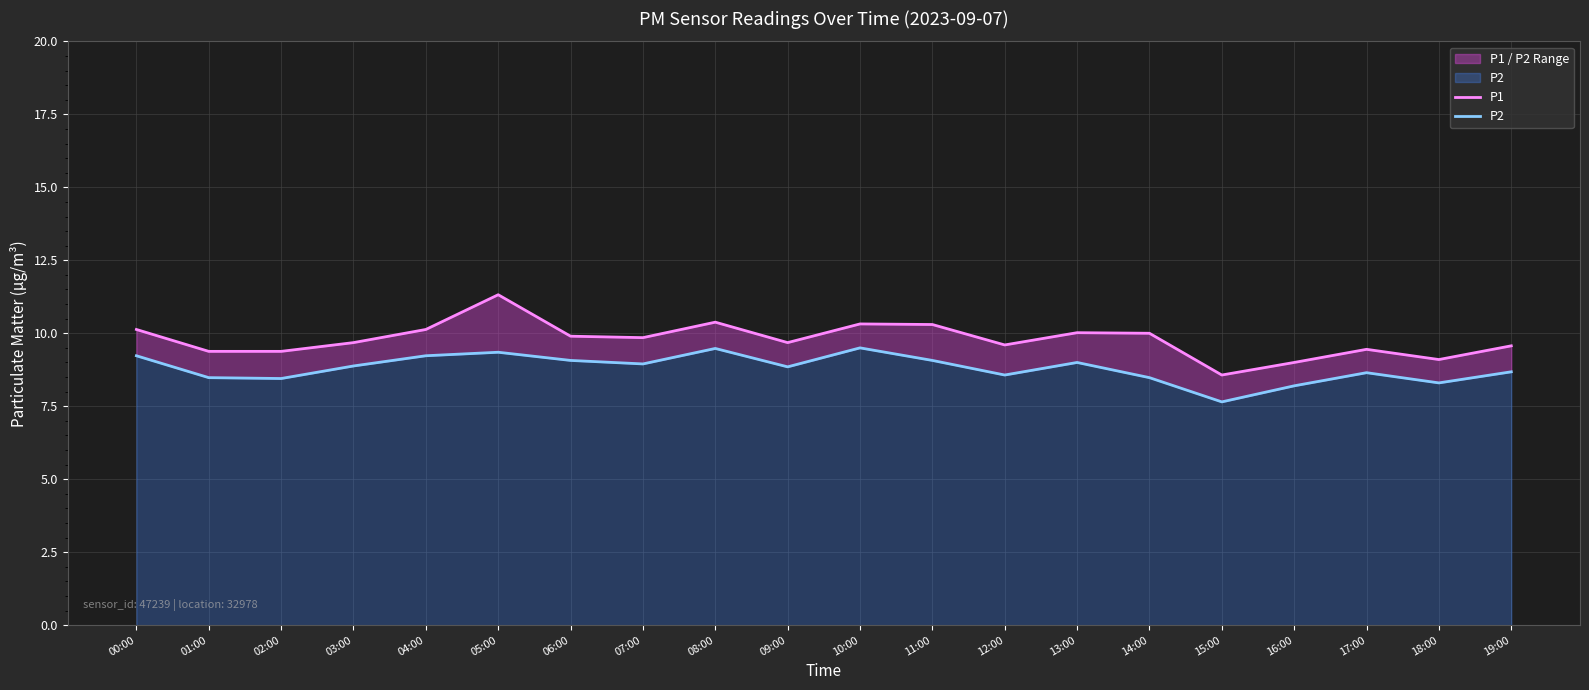

Rank the categories by P1 value from highest to lowest.

05:00, 08:00, 10:00, 11:00, 00:00, 04:00, 13:00, 14:00, 06:00, 07:00, 03:00, 09:00, 12:00, 19:00, 17:00, 01:00, 02:00, 18:00, 16:00, 15:00